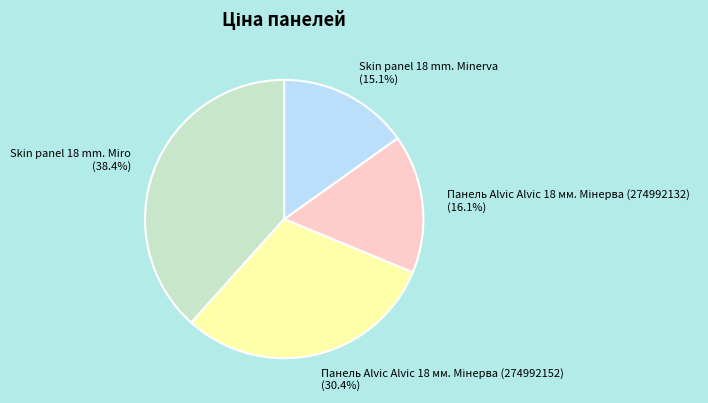

Which category has the smallest portion of the pie?

Skin panel 18 mm. Minerva